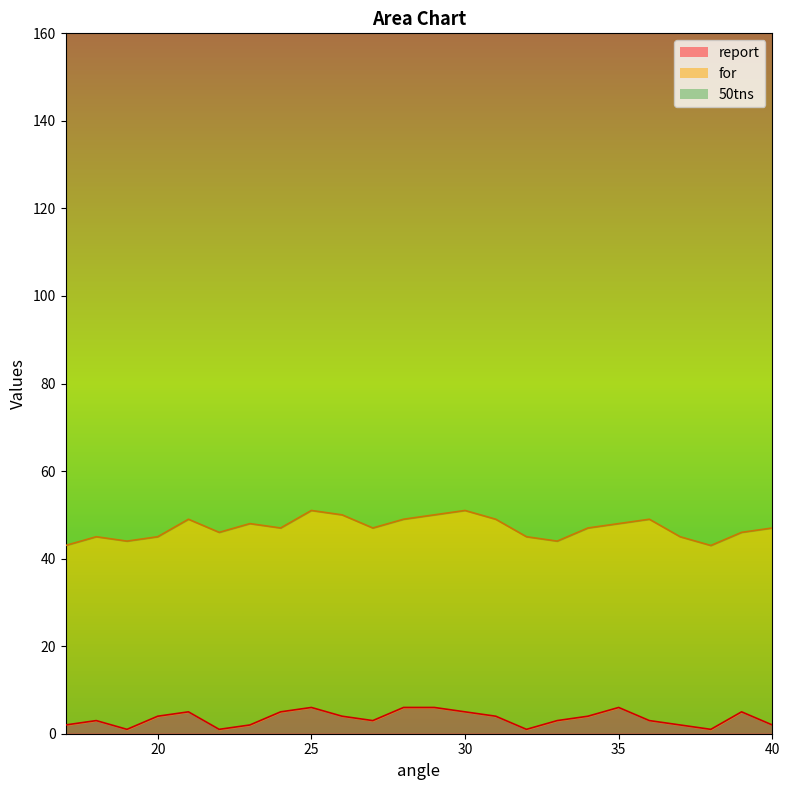

At 27, list the series in order from largest to smallest.

50tns, for, report